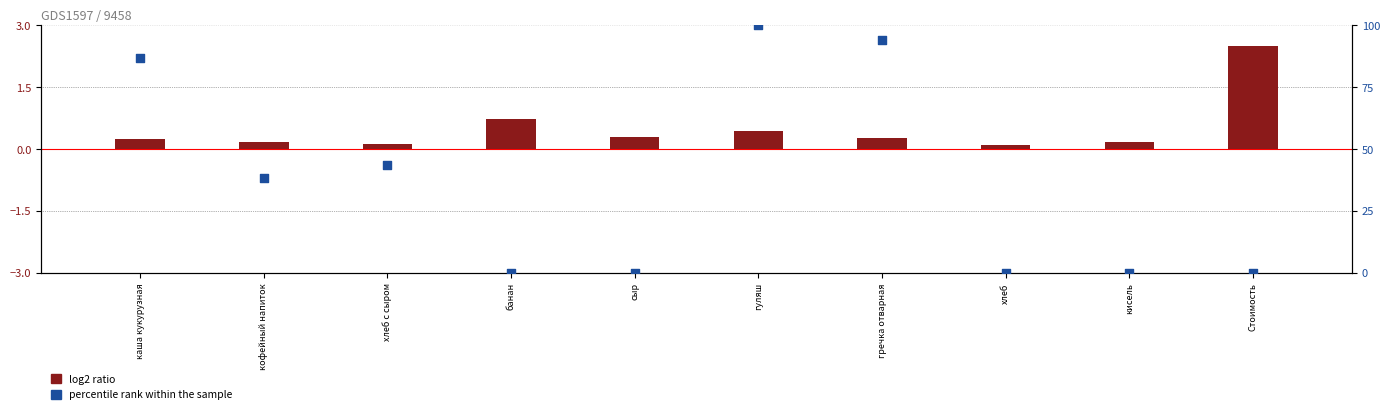

At which category is the sum across all series the highest?

гуляш